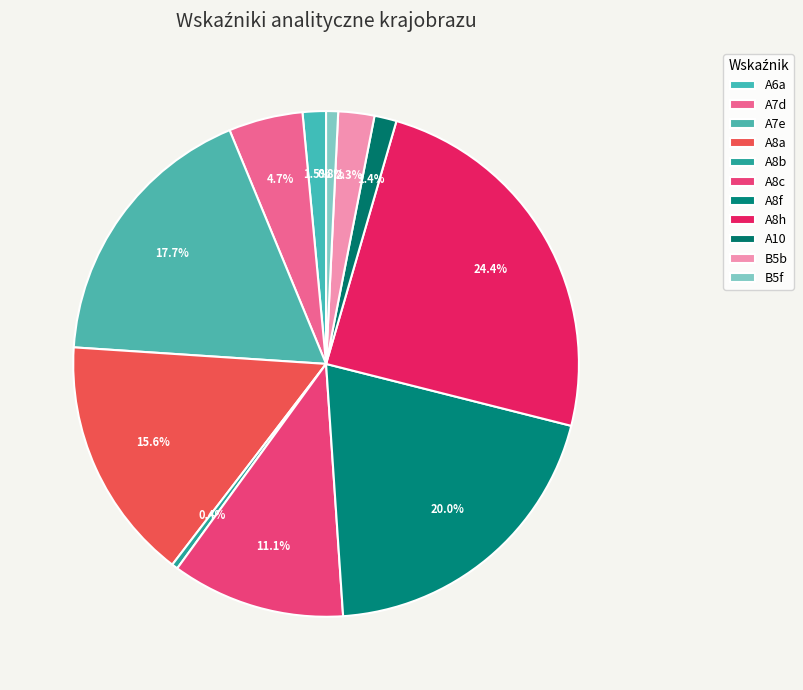

What is the smallest slice in the pie chart?

A8b